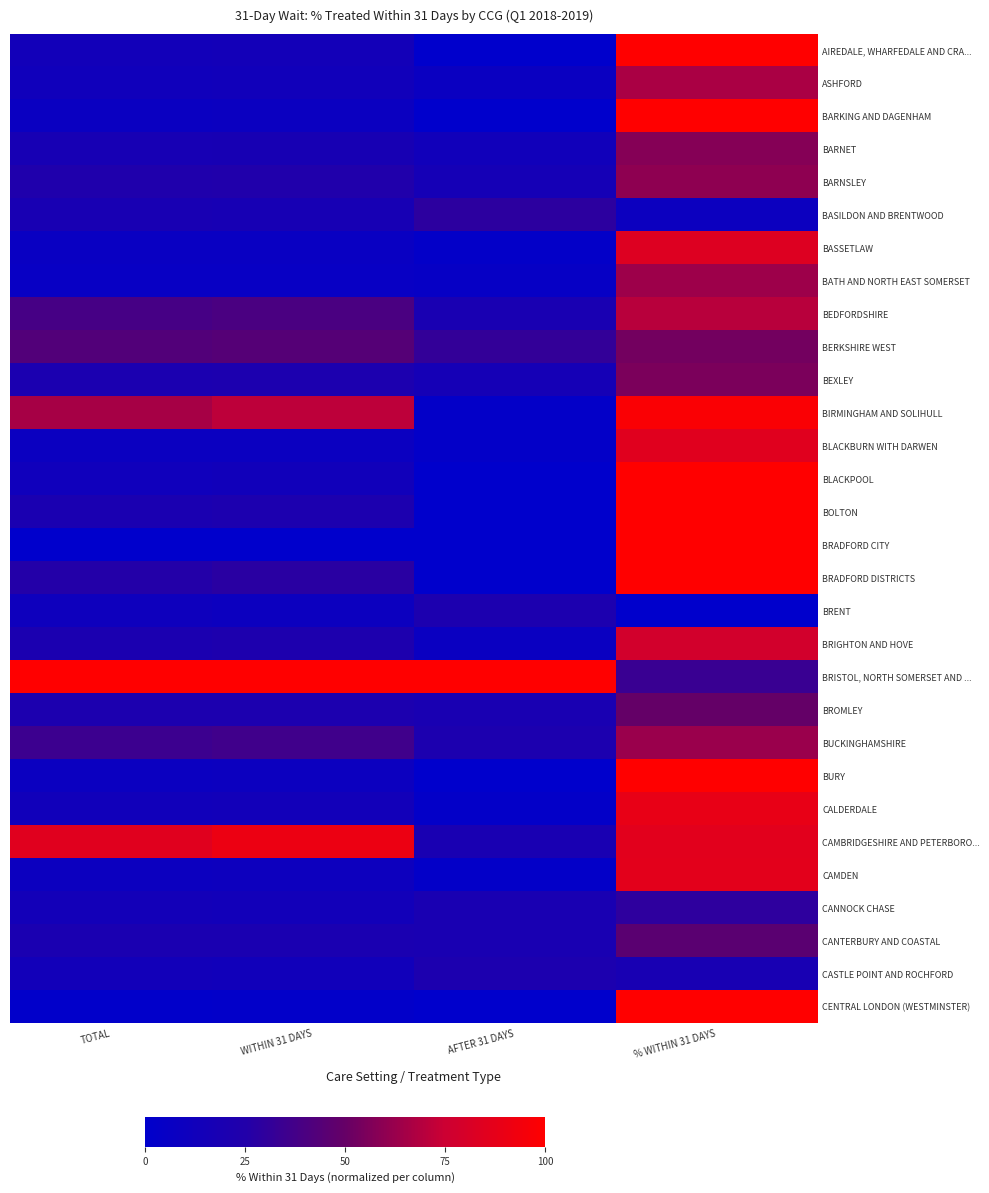

Rank the series by their maximum value, from highest to lowest.

AIREDALE, WHARFEDALE AND CRA..., BARKING AND DAGENHAM, BLACKPOOL, BOLTON, BRADFORD CITY, BRADFORD DISTRICTS, BRISTOL, NORTH SOMERSET AND ..., BURY, CENTRAL LONDON (WESTMINSTER), BIRMINGHAM AND SOLIHULL, CAMBRIDGESHIRE AND PETERBORO..., CALDERDALE, CAMDEN, BLACKBURN WITH DARWEN, BASSETLAW, BRIGHTON AND HOVE, BEDFORDSHIRE, ASHFORD, BATH AND NORTH EAST SOMERSET, BUCKINGHAMSHIRE, BARNSLEY, BARNET, BEXLEY, BERKSHIRE WEST, BROMLEY, CANTERBURY AND COASTAL, CANNOCK CHASE, BASILDON AND BRENTWOOD, BRENT, CASTLE POINT AND ROCHFORD